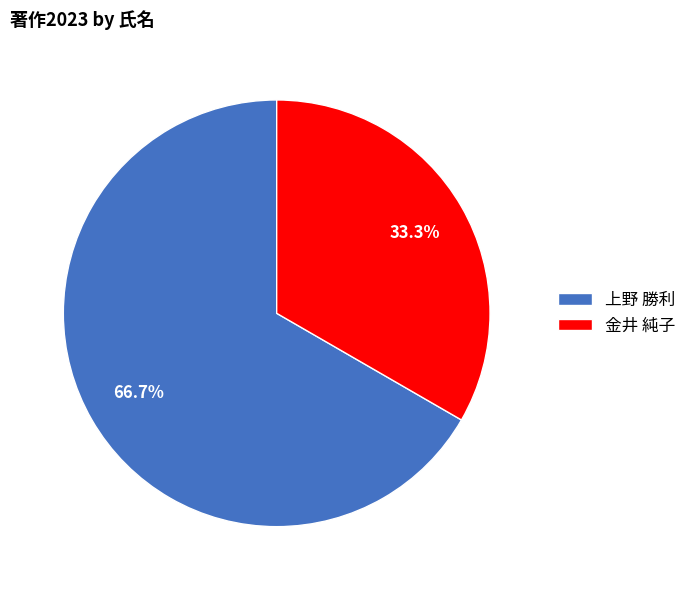

Which category has the smallest portion of the pie?

金井 純子